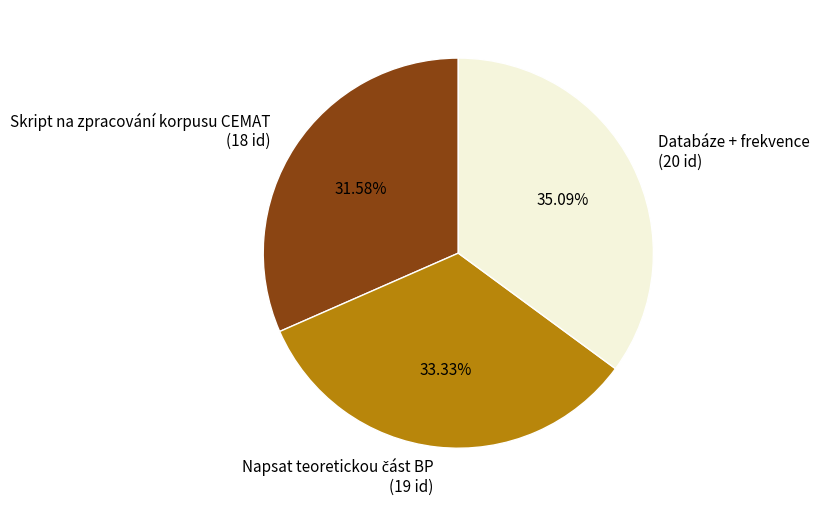

True or false: Skript na zpracování korpusu CEMAT accounts for 32% of the total.

True